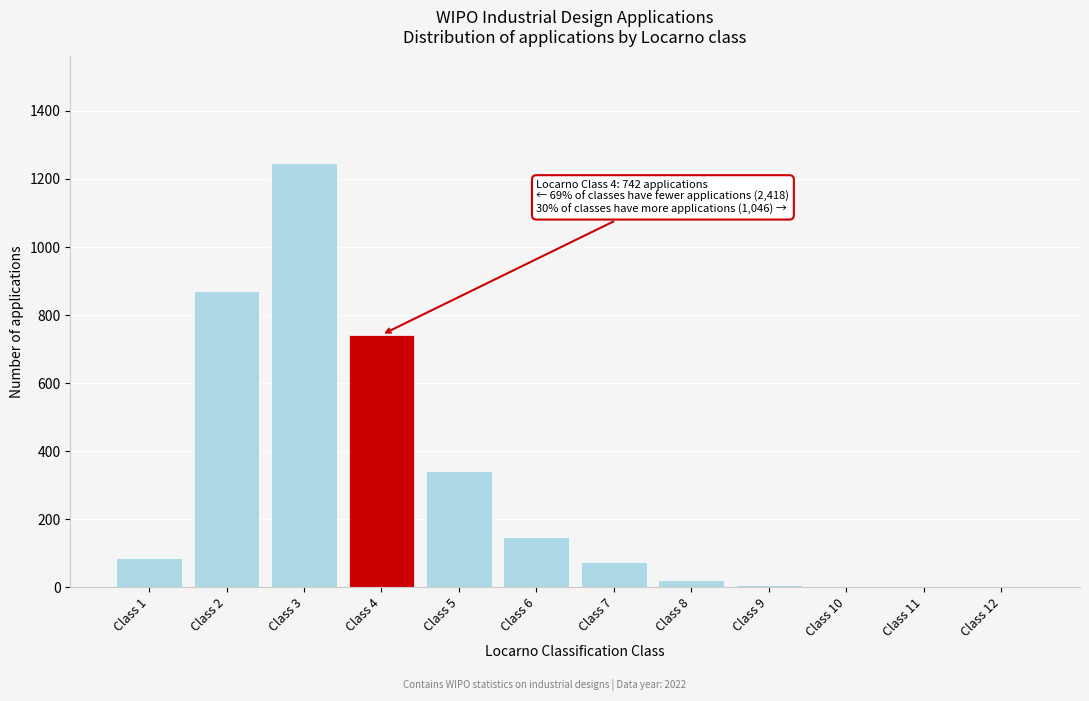

Is it true that the value at Class 2 is 872?

True